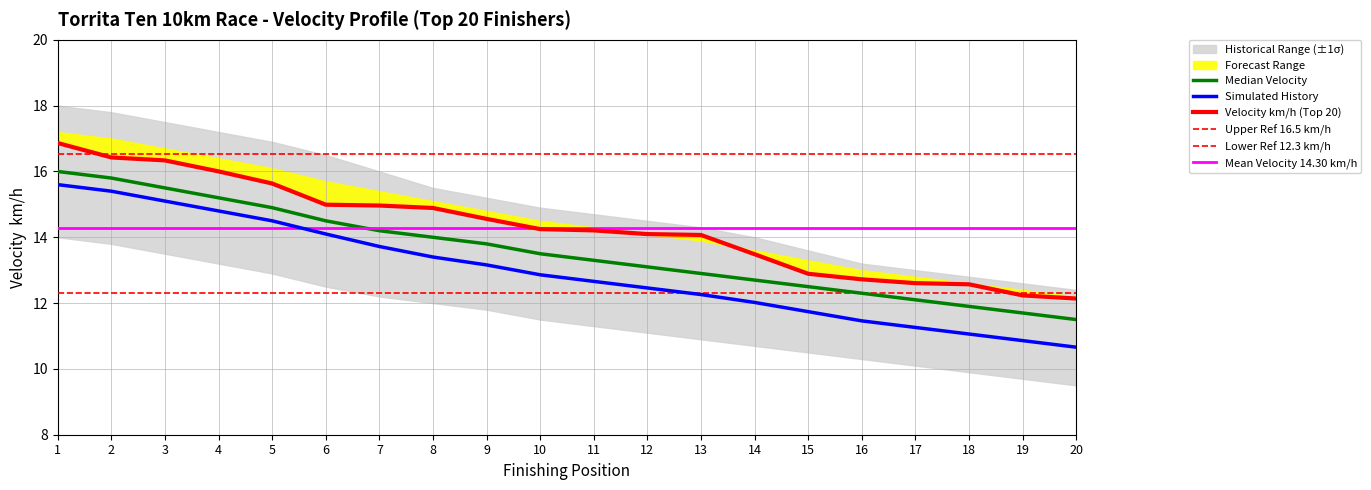

What is the difference between the Velocity km/h (Top 20) values at 14 and 3?

2.9